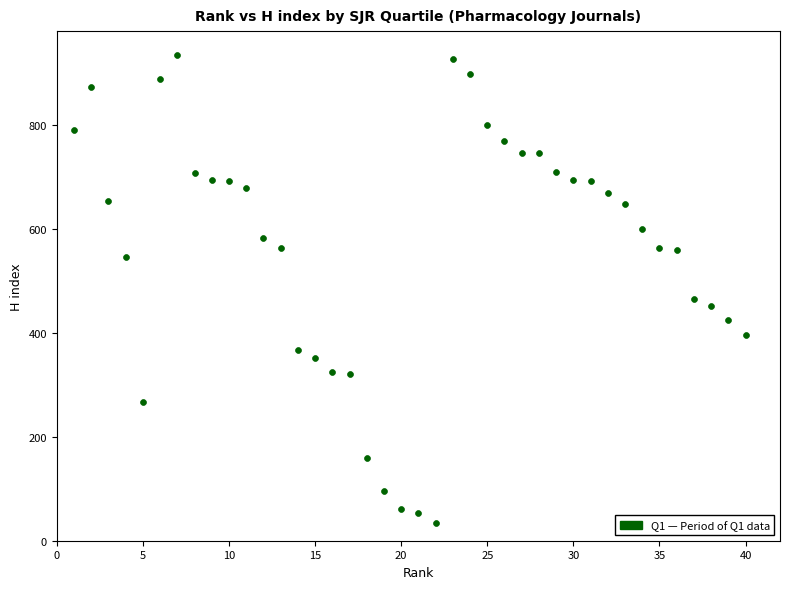

What Y value in the scatter plot is closest to 484?

464